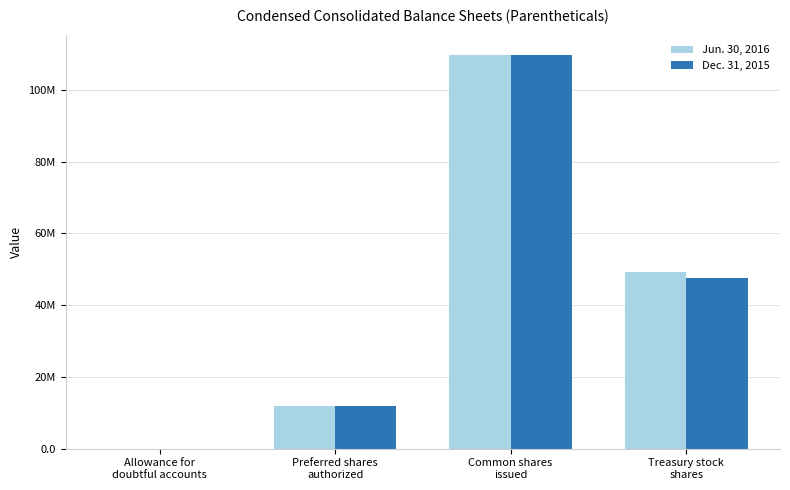

What is the difference between the Jun. 30, 2016 values at Preferred shares
authorized and Common shares
issued?

97659219